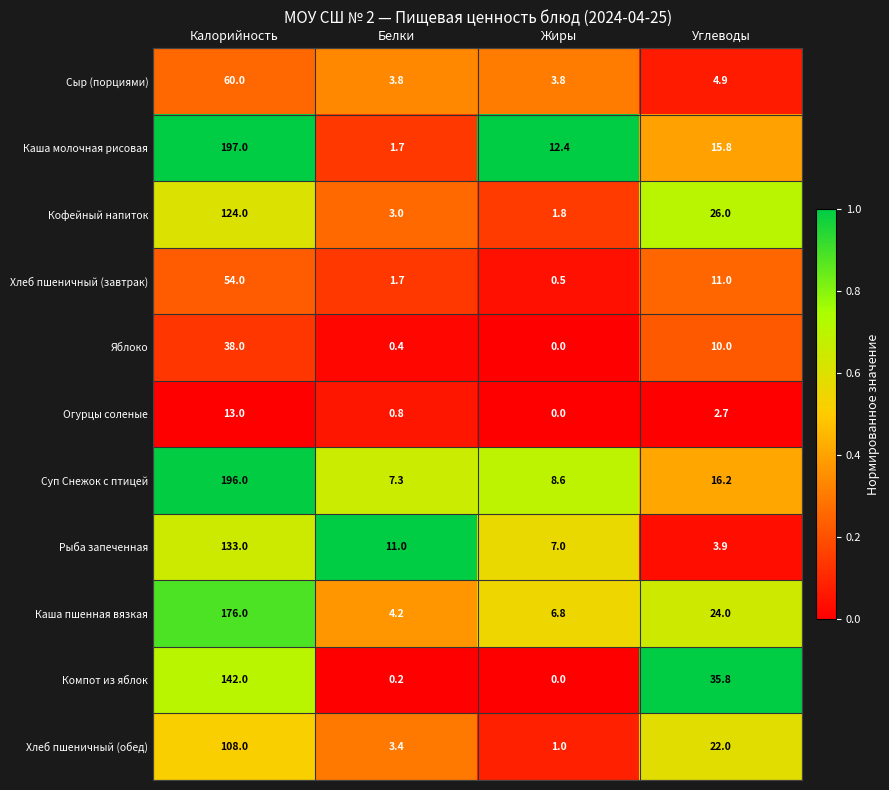

True or false: Хлеб пшеничный (завтрак) has a value of 35.6 at Калорийность.

False